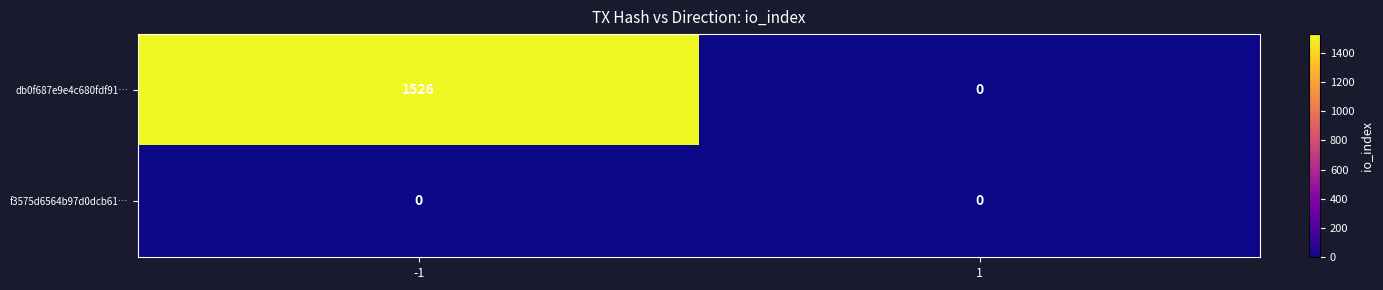

How many categories are shown in the chart?

2